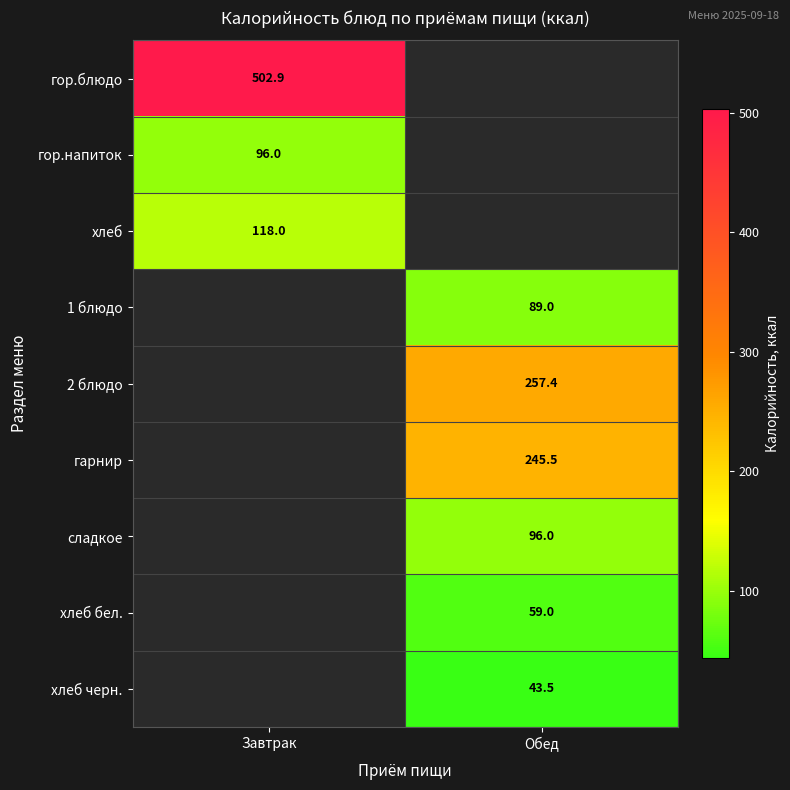

How many positive values does the хлеб бел. series have?

1